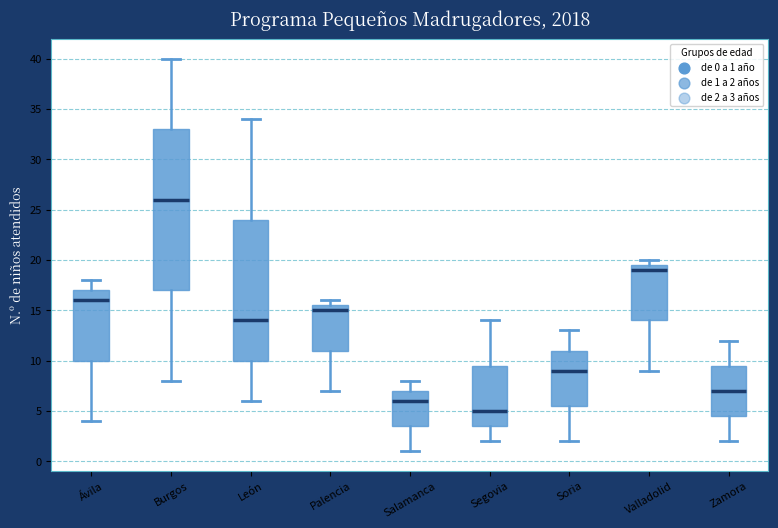

Reading left to right, read every box against the y-axis: the position of its median line, the range the box covers, and the ends of its whiskers. The values are not printed on the chart, so give them approximately, as read against the axis.

Ávila: median 16.0, box 10.0 to 17.0, whiskers 4.0 to 18.0
Burgos: median 26.0, box 17.0 to 33.0, whiskers 8.0 to 40.0
León: median 14.0, box 10.0 to 24.0, whiskers 6.0 to 34.0
Palencia: median 15.0, box 11.0 to 15.5, whiskers 7.0 to 16.0
Salamanca: median 6.0, box 3.5 to 7.0, whiskers 1.0 to 8.0
Segovia: median 5.0, box 3.5 to 9.5, whiskers 2.0 to 14.0
Soria: median 9.0, box 5.5 to 11.0, whiskers 2.0 to 13.0
Valladolid: median 19.0, box 14.0 to 19.5, whiskers 9.0 to 20.0
Zamora: median 7.0, box 4.5 to 9.5, whiskers 2.0 to 12.0